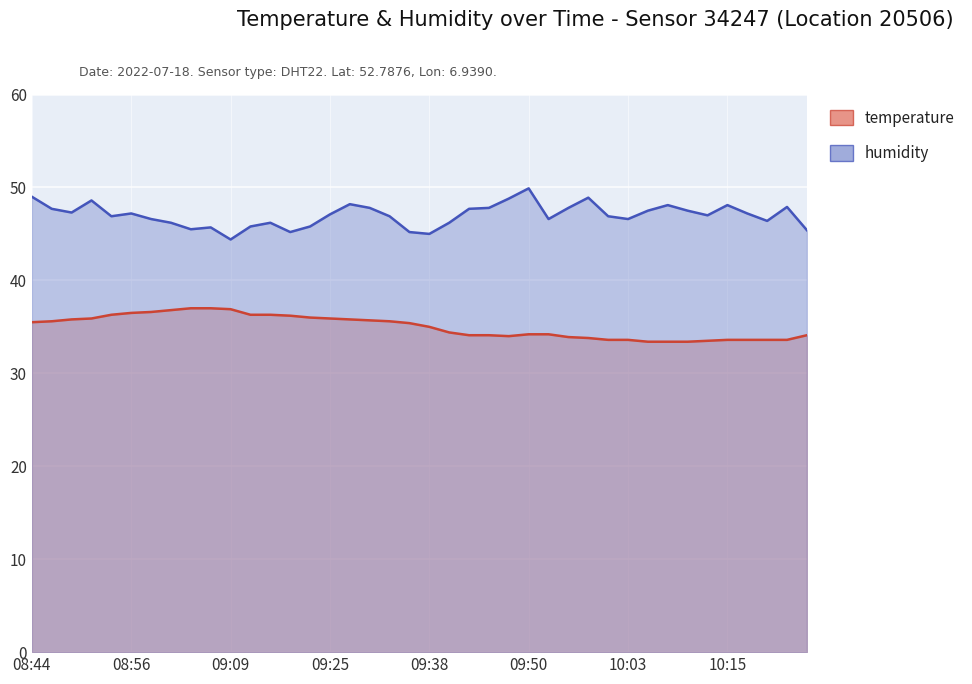

At which category does the chart reach its minimum across all series?

10:06